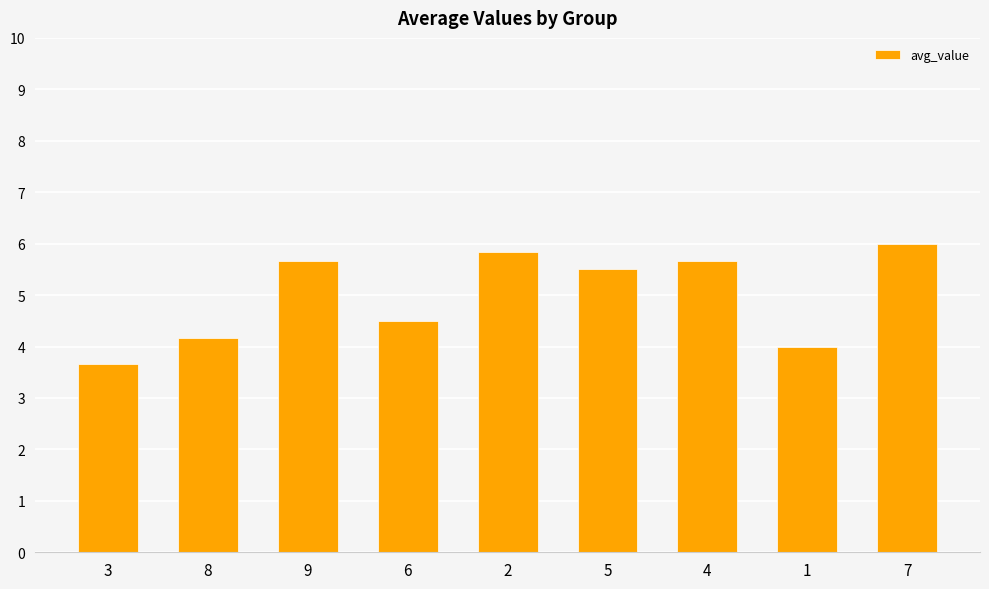

How many values are below 5?

4